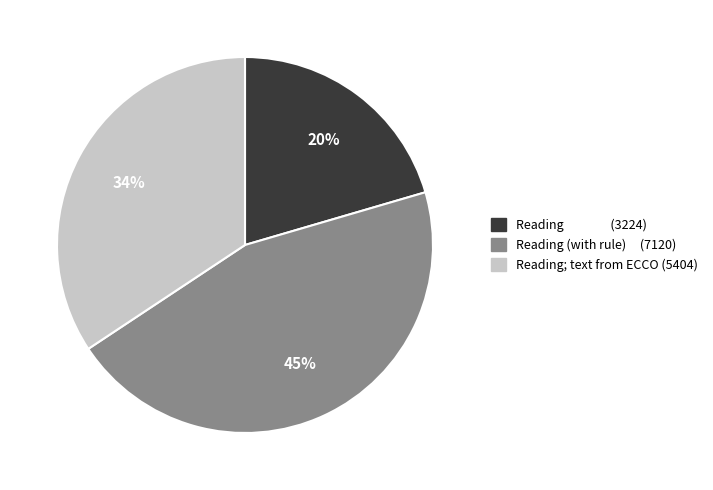

Count the number of slices in the pie.

3